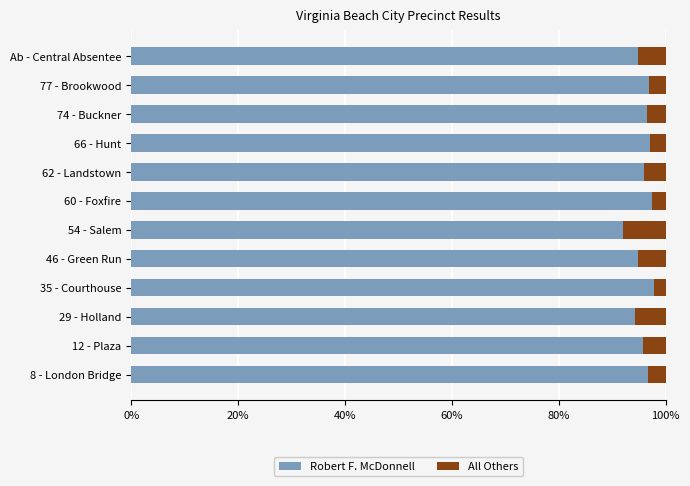

What is the difference between the maximum and minimum values in the Robert F. McDonnell series?

5.8